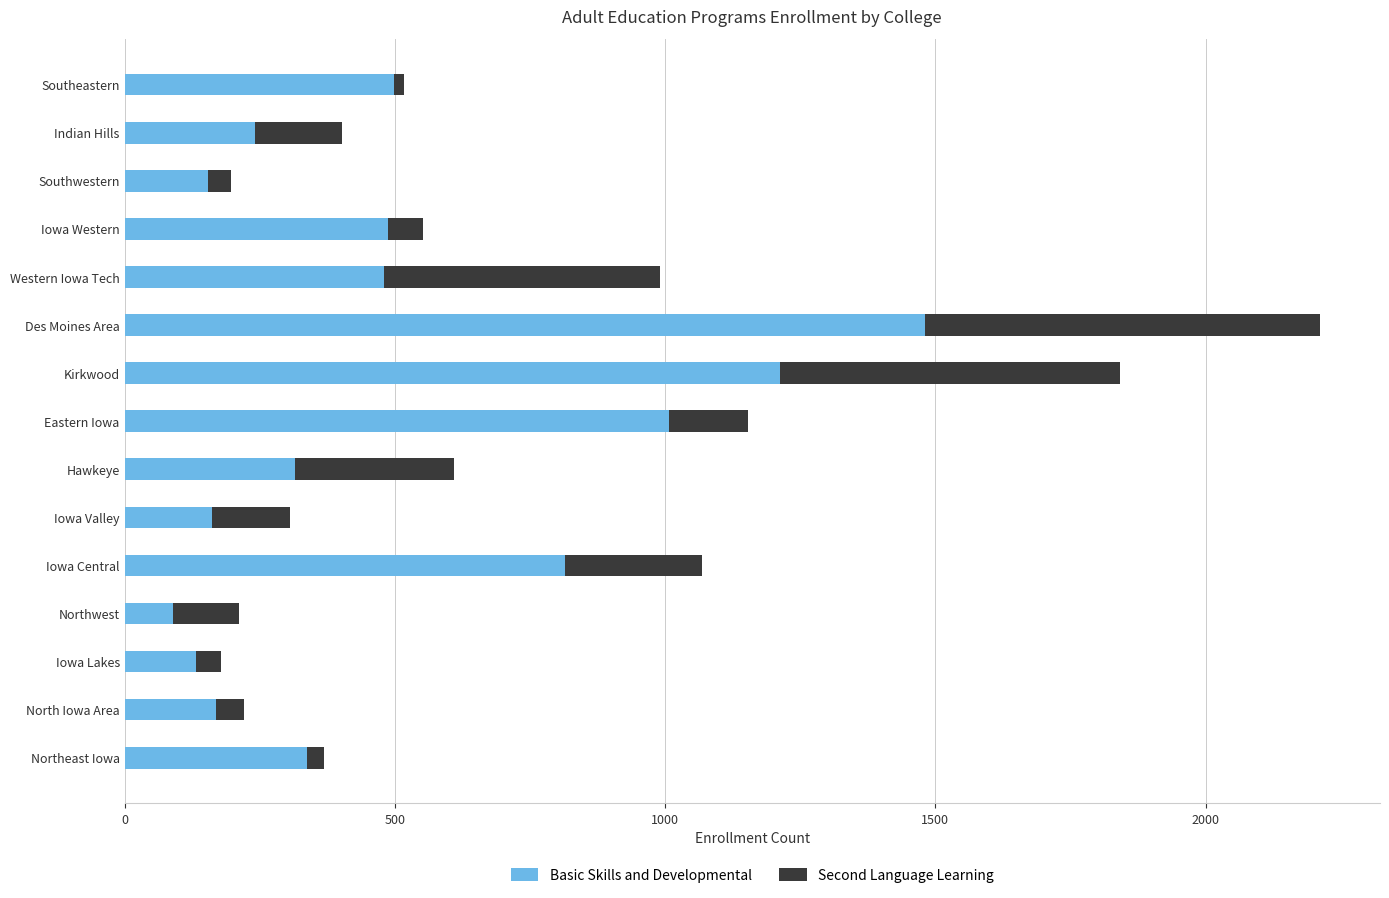

How many data points does each series have?

15